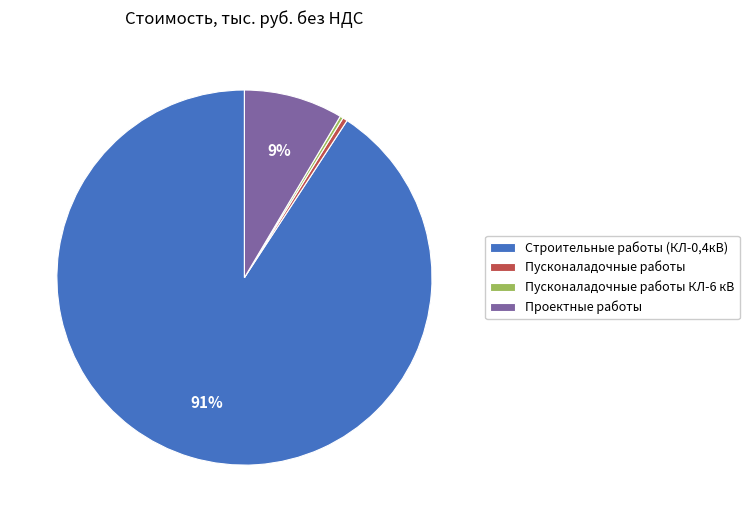

True or false: Пусконаладочные работы КЛ-6 кВ accounts for 0% of the total.

True